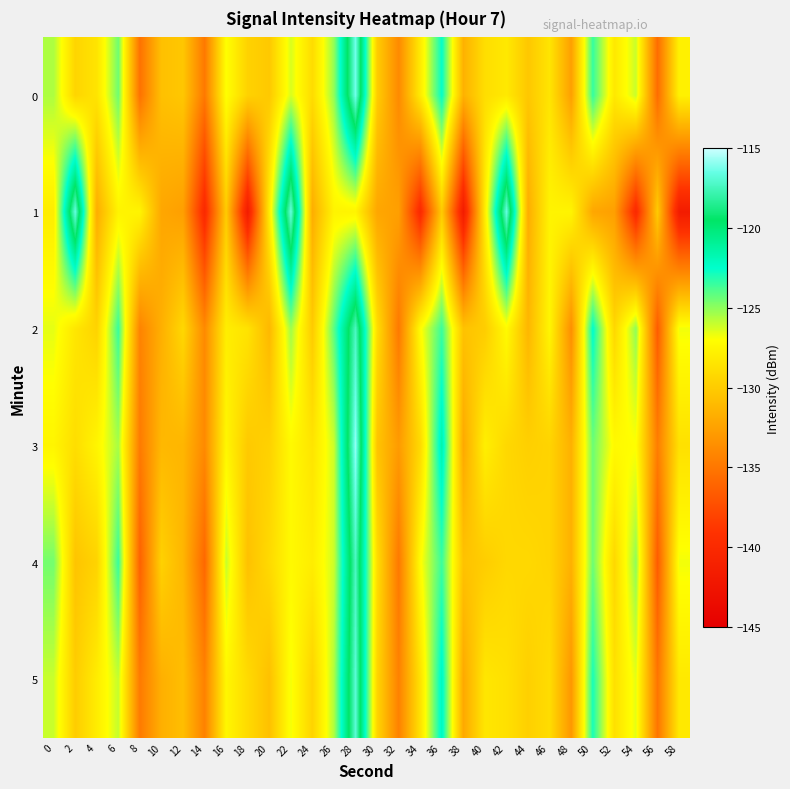

Reading left to right, what are all the values shown in this chart?

0: 0=-125.6	2=-129.4	4=-128.6	6=-124.5	8=-135.3	10=-130.6	12=-130.3	14=-134.9	16=-127.0	18=-129.6	20=-130.2	22=-126.3	24=-129.0	26=-125.1	28=-116.4	30=-129.9	32=-133.9	34=-128.2	36=-122.5	38=-131.5	40=-128.9	42=-128.3	44=-130.2	46=-128.5	48=-132.6	50=-123.4	52=-128.3	54=-126.0	56=-135.6	58=-127.8
1: 0=-128.1	2=-116.6	4=-131.8	6=-127.6	8=-127.6	10=-132.2	12=-132.6	14=-140.0	16=-130.0	18=-141.7	20=-128.1	22=-116.6	24=-131.8	26=-127.6	28=-127.6	30=-132.2	32=-132.6	34=-140.0	36=-130.0	38=-141.7	40=-128.1	42=-116.6	44=-131.8	46=-127.6	48=-127.6	50=-132.2	52=-132.6	54=-140.0	56=-130.0	58=-141.7
2: 0=-126.6	2=-128.4	4=-129.6	6=-123.5	8=-134.3	10=-131.6	12=-129.3	14=-133.9	16=-128.0	18=-128.6	20=-131.2	22=-125.3	24=-130.0	26=-124.1	28=-117.4	30=-128.9	32=-134.9	34=-127.2	36=-123.5	38=-130.5	40=-129.9	42=-127.3	44=-131.2	46=-127.5	48=-133.6	50=-122.4	52=-129.3	54=-125.0	56=-136.6	58=-126.8
3: 0=-127.6	2=-128.9	4=-127.6	6=-125.5	8=-134.8	10=-131.1	12=-131.3	14=-133.9	16=-127.5	18=-130.1	20=-129.7	22=-127.3	24=-128.5	26=-126.1	28=-115.9	30=-130.4	32=-132.9	34=-129.2	36=-121.5	38=-132.0	40=-127.9	42=-129.3	44=-129.7	46=-129.5	48=-131.6	50=-124.4	52=-127.3	54=-127.0	56=-134.6	58=-128.8
4: 0=-124.6	2=-130.4	4=-129.6	6=-123.5	8=-136.3	10=-129.6	12=-131.3	14=-135.9	16=-126.0	18=-130.6	20=-129.2	22=-127.3	24=-128.0	26=-126.1	28=-117.4	30=-128.9	32=-134.9	34=-127.2	36=-123.5	38=-130.5	40=-129.9	42=-129.3	44=-129.2	46=-129.5	48=-131.6	50=-124.4	52=-129.3	54=-125.0	56=-136.6	58=-126.8
5: 0=-126.1	2=-129.9	4=-128.1	6=-126.0	8=-134.8	10=-131.6	12=-130.8	14=-134.4	16=-127.5	18=-129.1	20=-130.7	22=-126.8	24=-129.5	26=-125.6	28=-116.9	30=-129.4	32=-134.4	34=-128.7	36=-122.0	38=-132.0	40=-128.4	42=-128.8	44=-129.7	46=-129.0	48=-133.1	50=-122.9	52=-128.8	54=-126.5	56=-135.1	58=-128.3